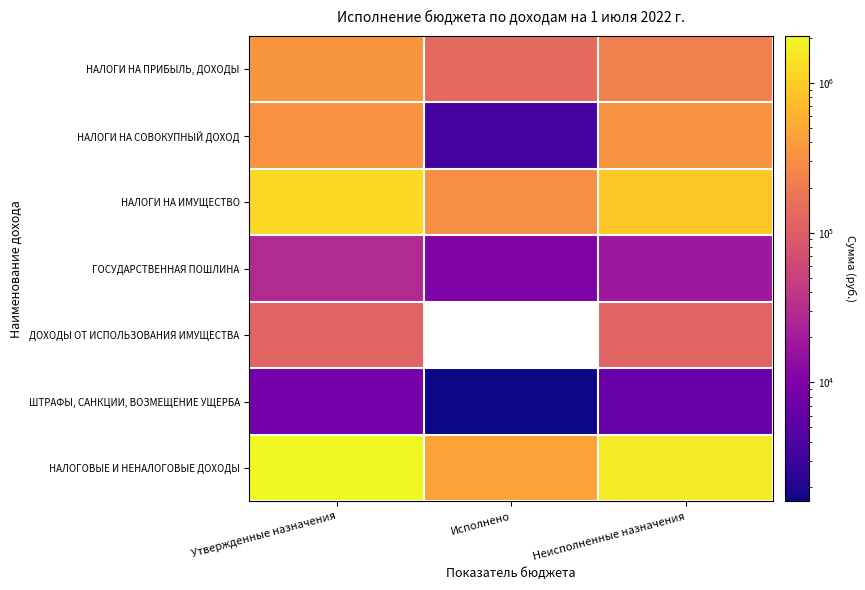

What is the difference between the maximum and minimum values in the НАЛОГИ НА ПРИБЫЛЬ, ДОХОДЫ series?

221966.0